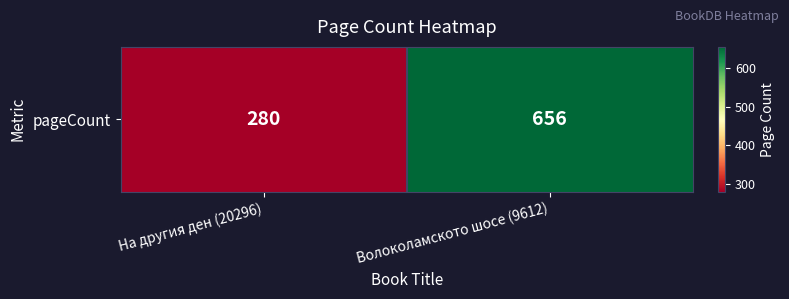

Rank the categories by value from lowest to highest.

На другия ден (20296), Волоколамското шосе (9612)